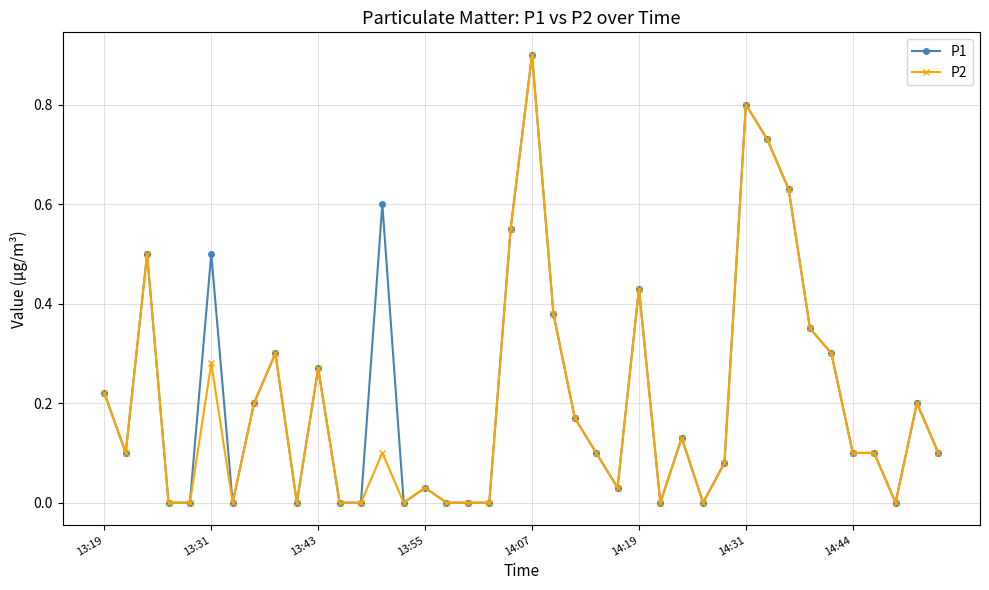

What is the maximum value shown in the chart?

0.9